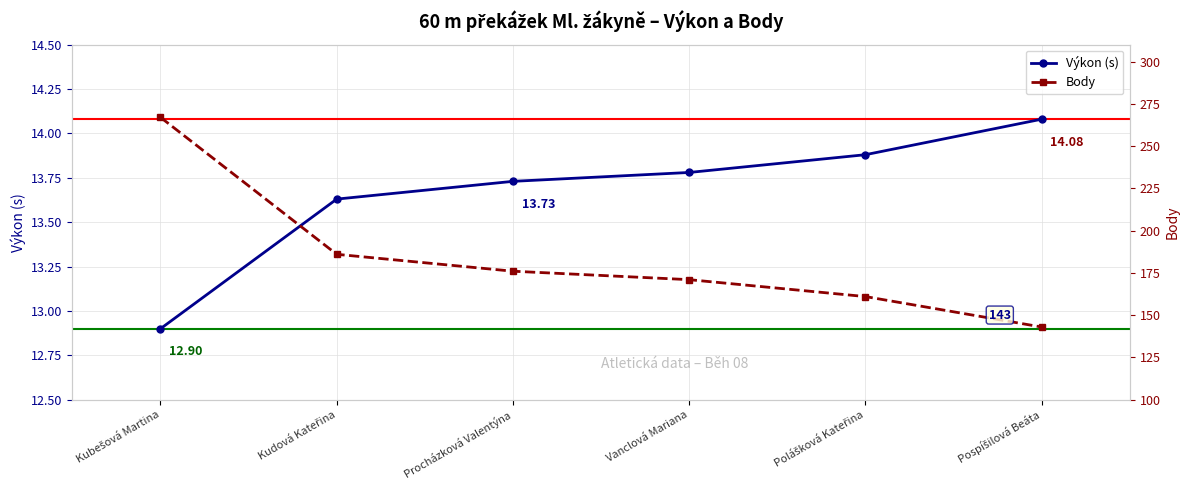

What is the maximum value for Výkon (s)?

14.1